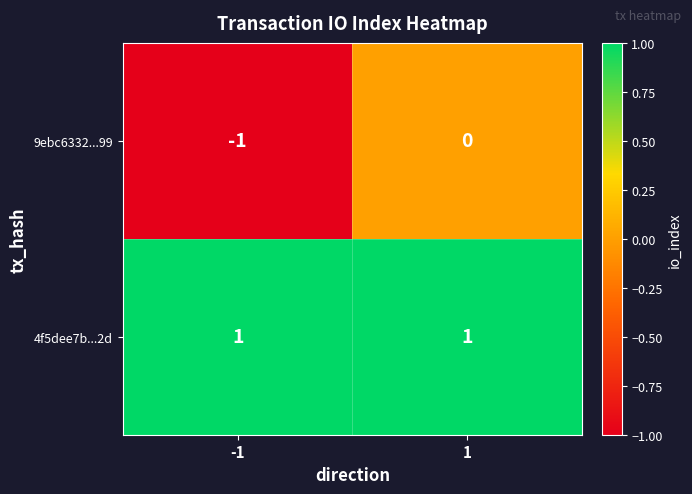

Reading right to left, transcribe all the data shown in this chart.

9ebc6332...99: 0	-1
4f5dee7b...2d: 1	1